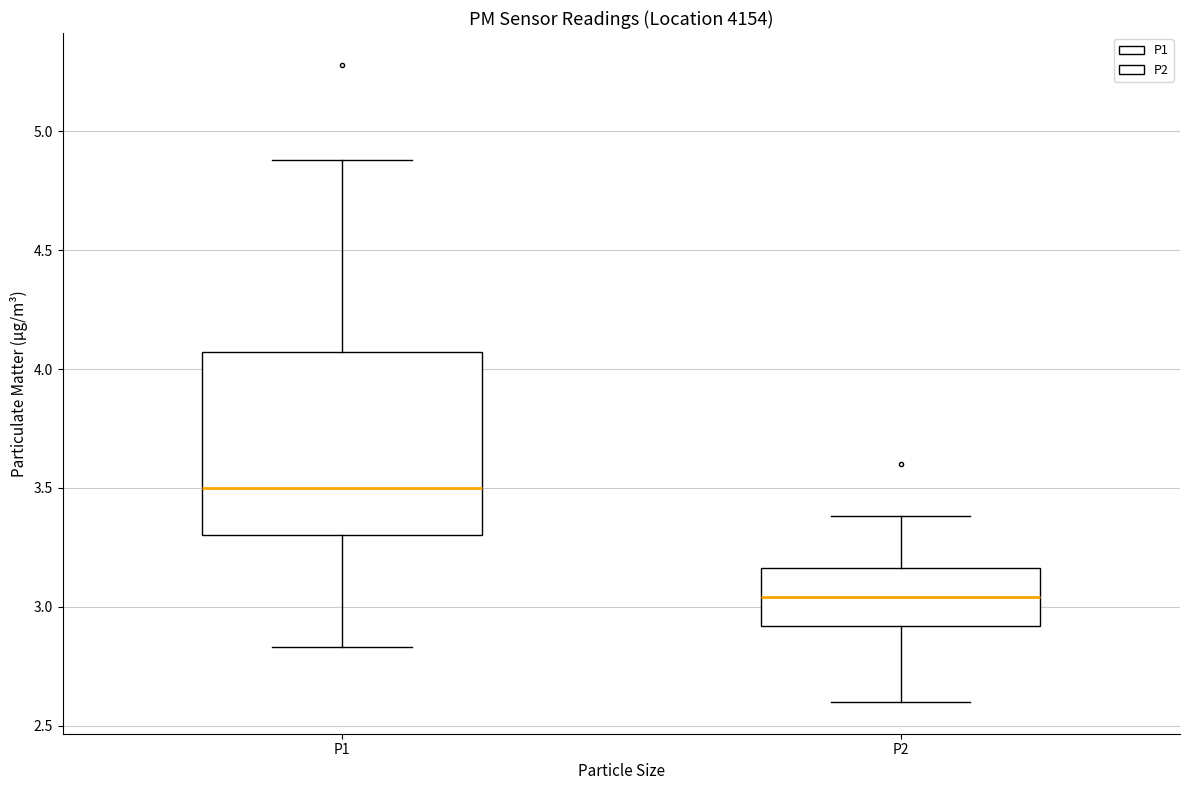

Reading left to right, read every box against the y-axis: the position of its median line, the range the box covers, and the ends of its whiskers. The values are not printed on the chart, so give them approximately, as read against the axis.

P1: median 3.50, box 3.30 to 4.05, whiskers 2.85 to 4.90
P2: median 3.05, box 2.90 to 3.15, whiskers 2.60 to 3.40